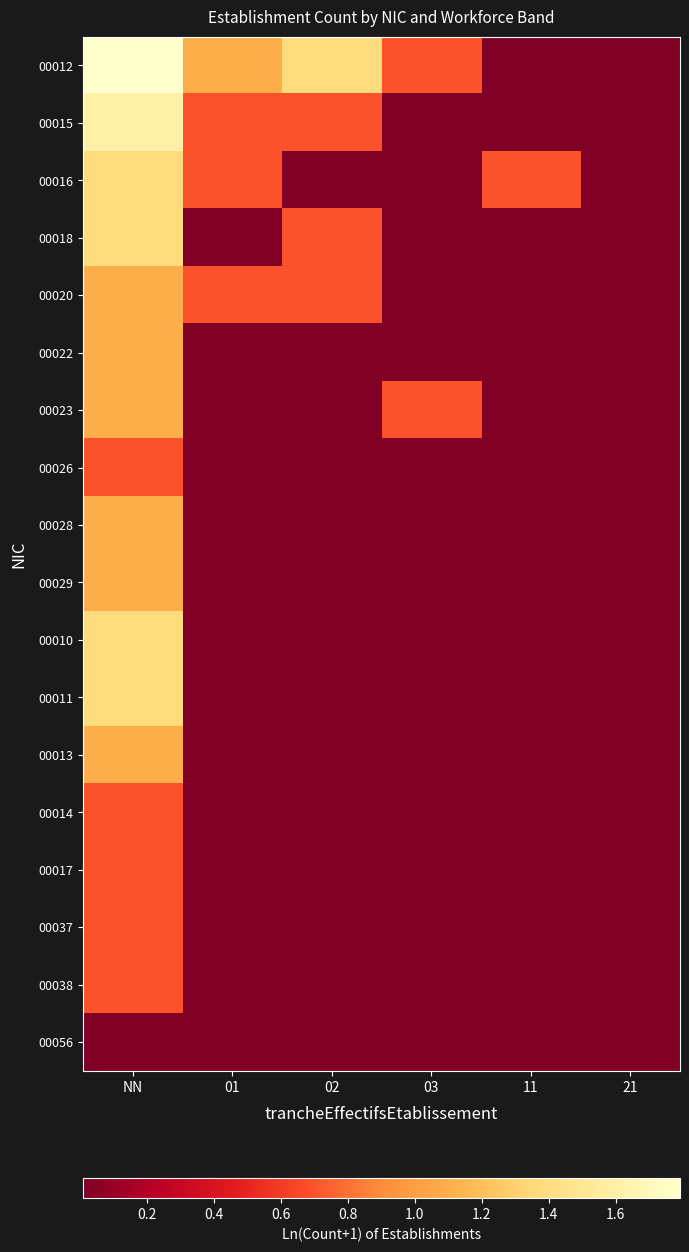

At 02, list the series in order from largest to smallest.

00012, 00015, 00018, 00020, 00016, 00022, 00023, 00026, 00028, 00029, 00010, 00011, 00013, 00014, 00017, 00037, 00038, 00056